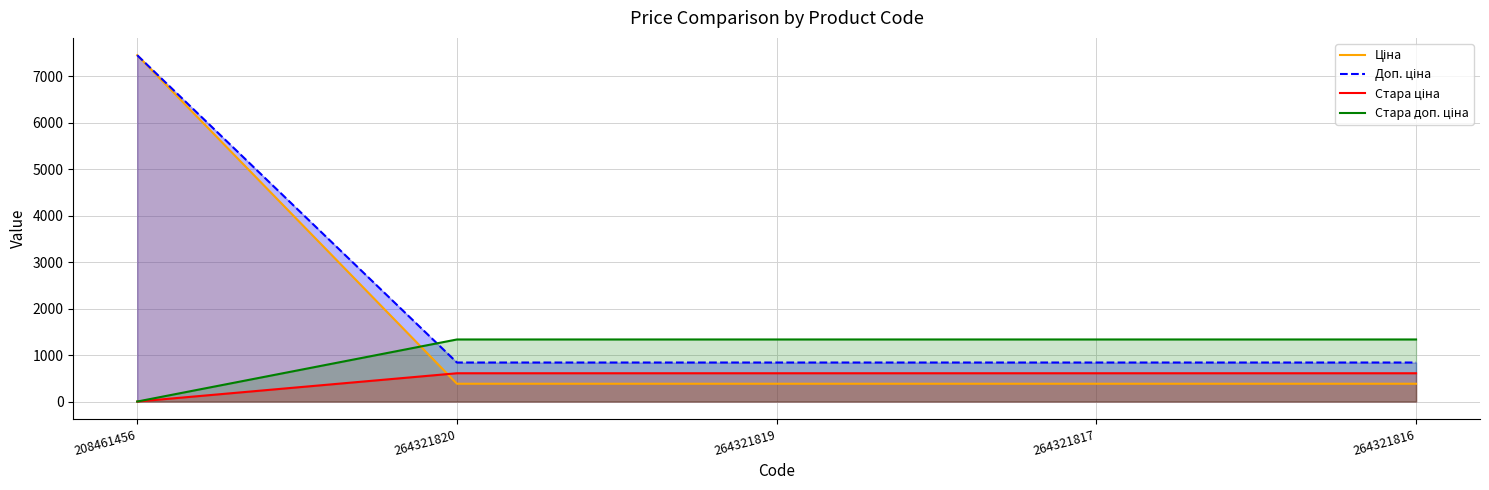

Reading right to left, what are all the values shown in this chart?

Ціна: 382.9	382.9	382.9	382.9	7453.8
Доп. ціна: 840.0	840.0	840.0	840.0	7453.8
Стара ціна: 608.9	608.9	608.9	608.9	0.0
Стара доп. ціна: 1336.0	1336.0	1336.0	1336.0	0.0